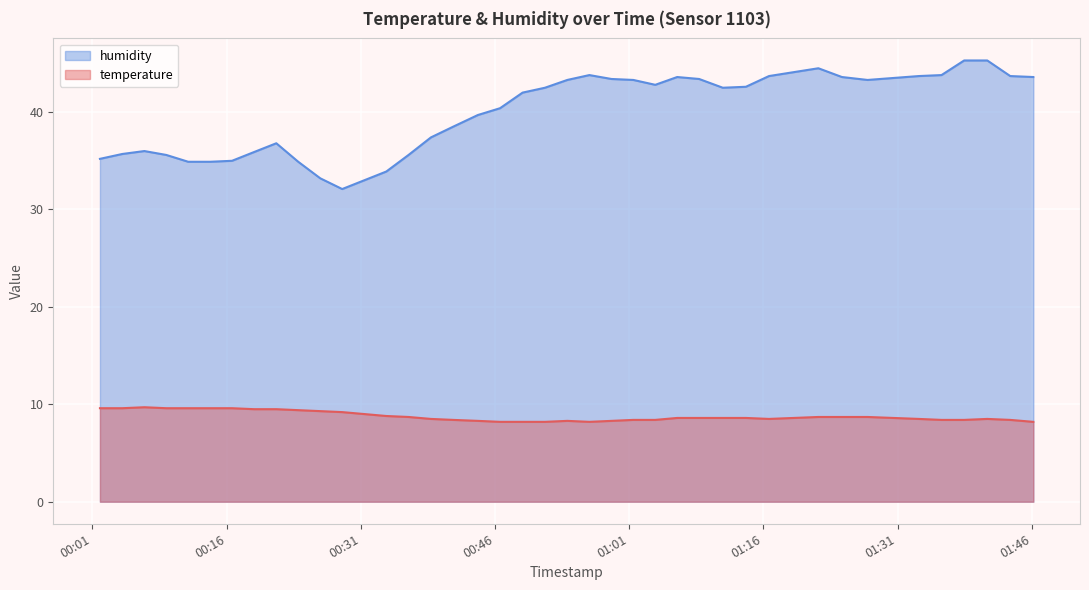

True or false: humidity has more than 1 points higher than both neighbors.

True